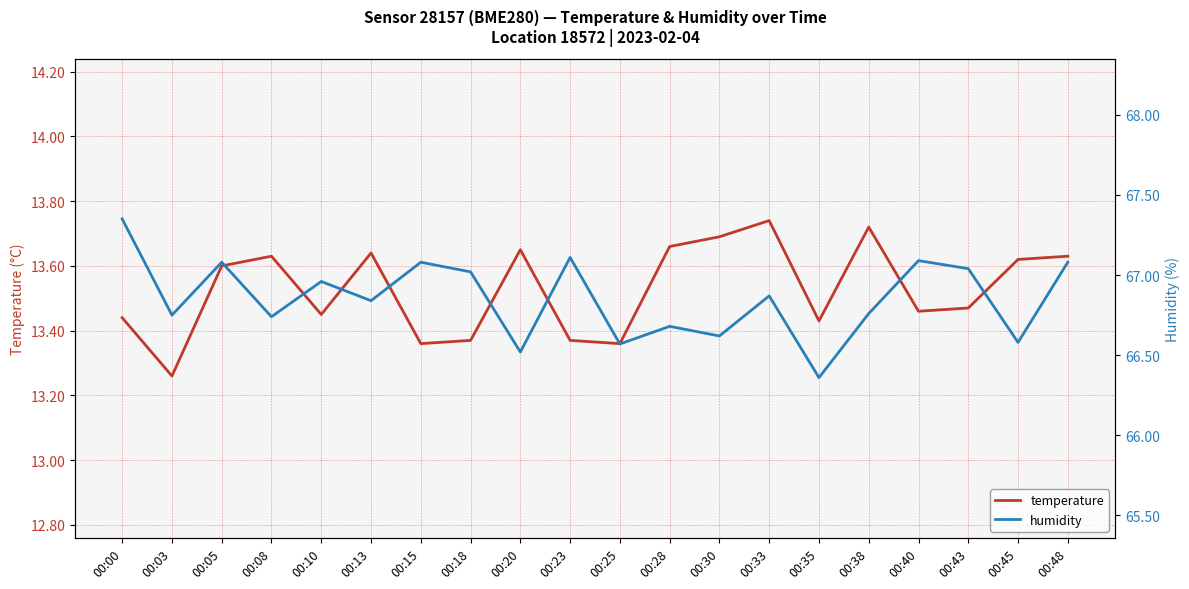

Is the value of temperature at 00:18 greater than the value of humidity at 00:35?

No